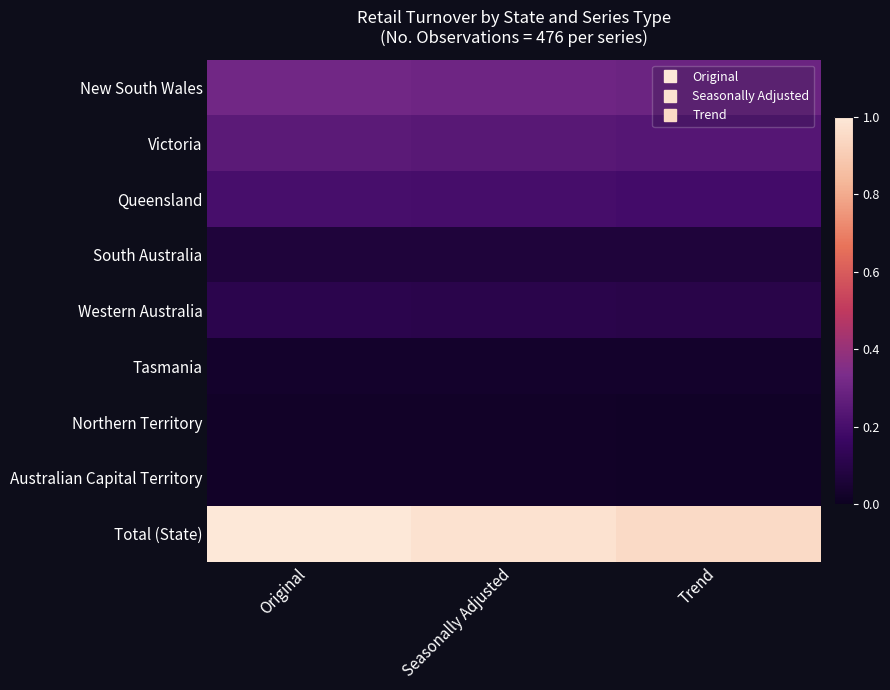

Which series has the largest range (max minus min)?

Total (State)